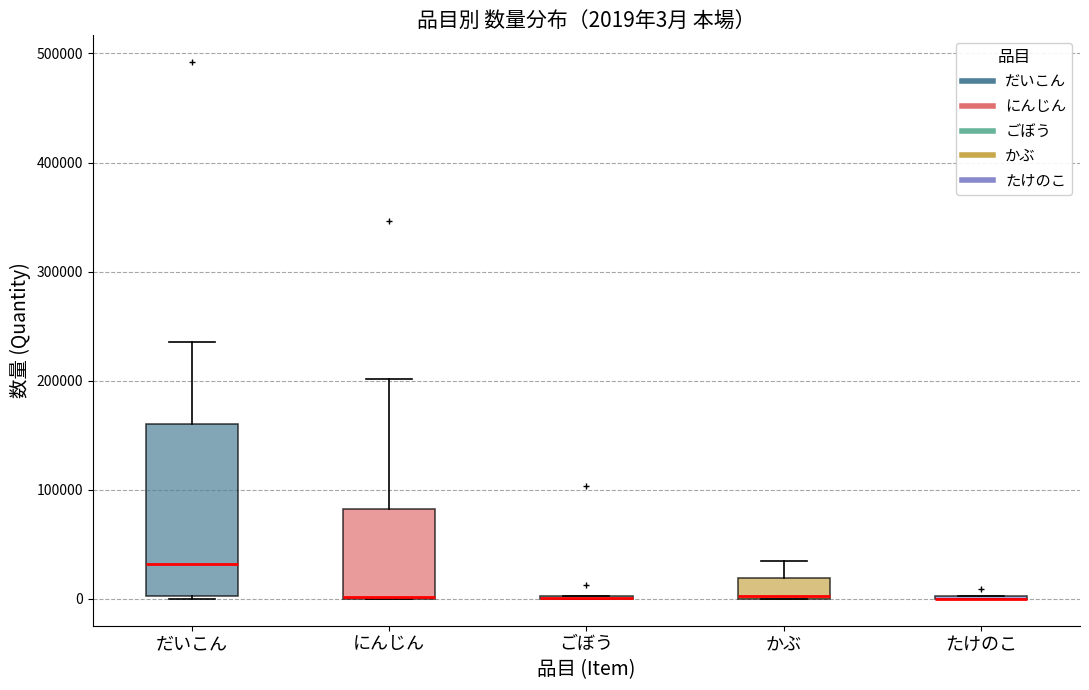

Which box is the tallest, from its lower edge to its upper edge?

だいこん